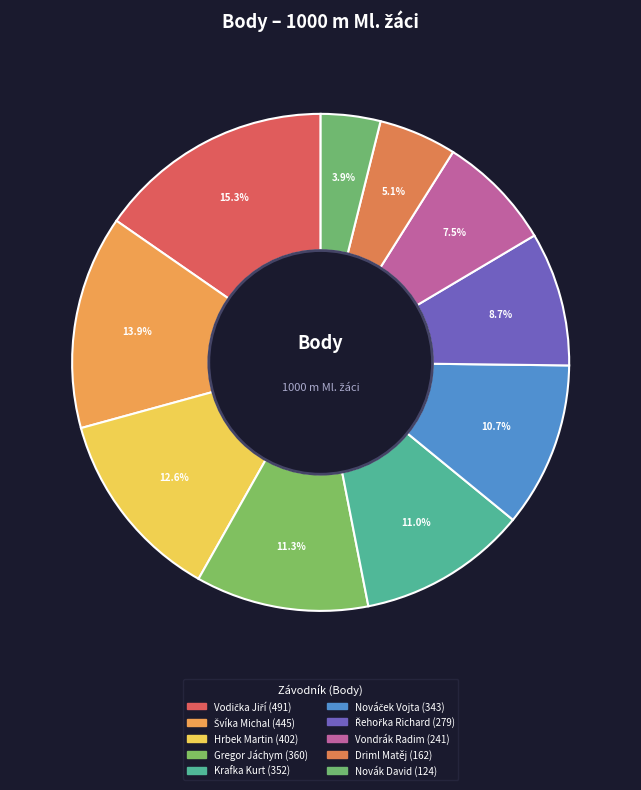

What is the largest slice in the pie chart?

Vodička Jiří